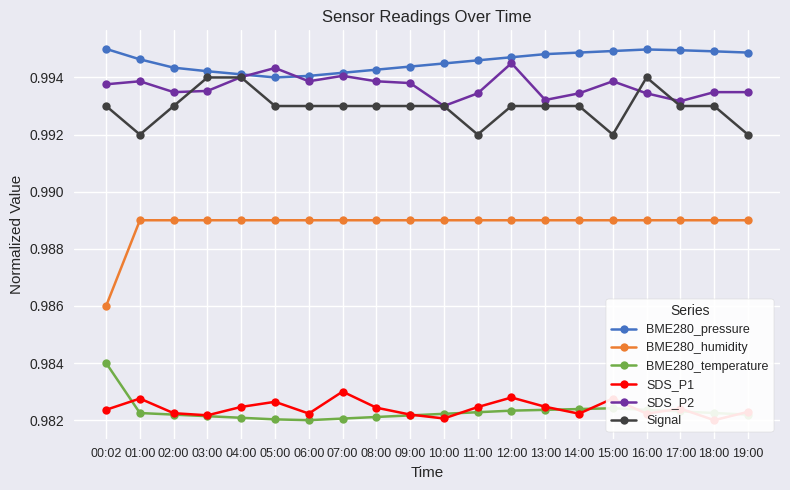

What is the lowest value of the BME280_pressure series?

1.0